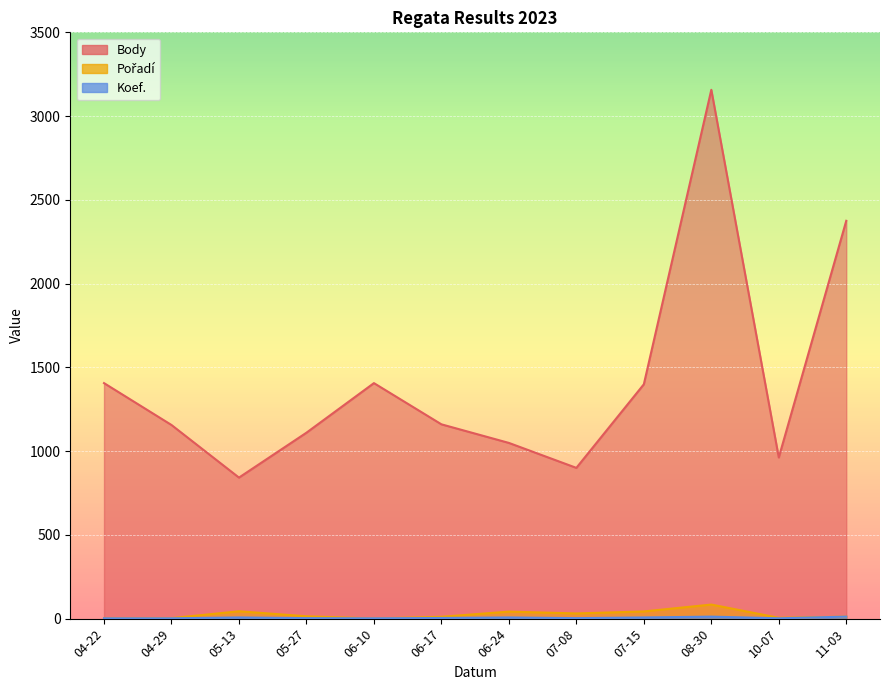

What position from the left is 06-10?

5